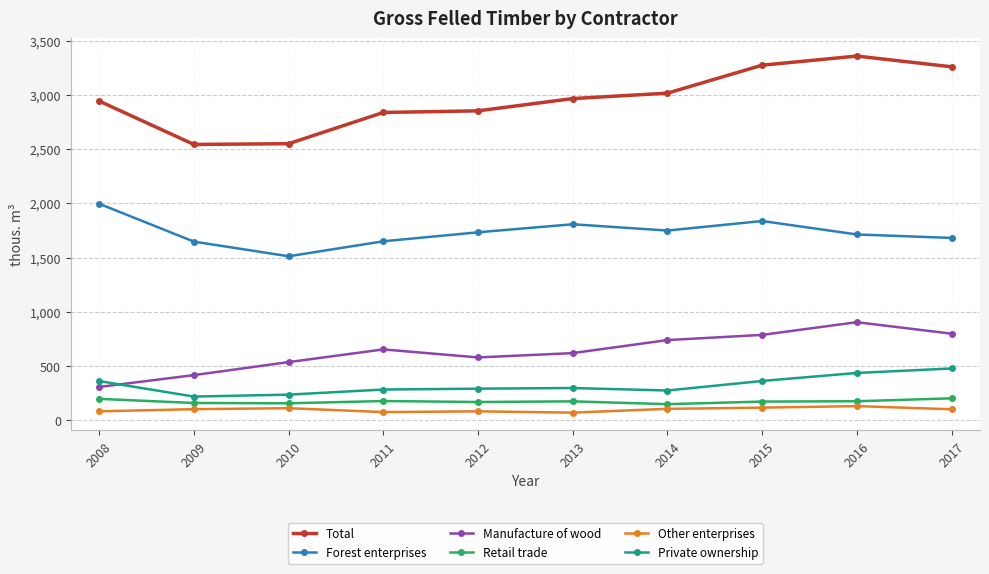

Which series has the largest total across all categories?

Total